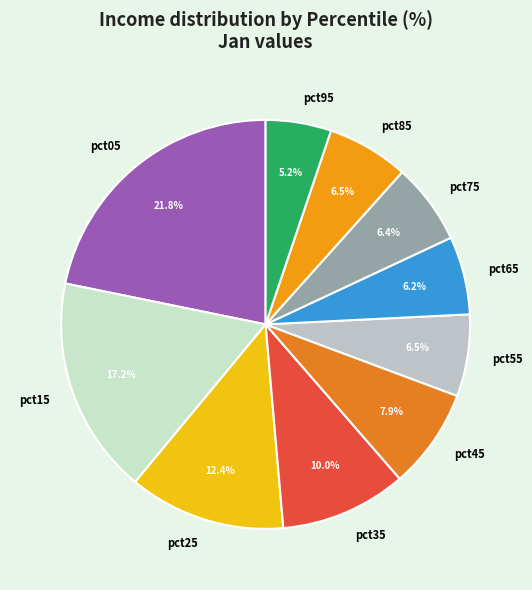

Which has a higher value, pct35 or pct65?

pct35